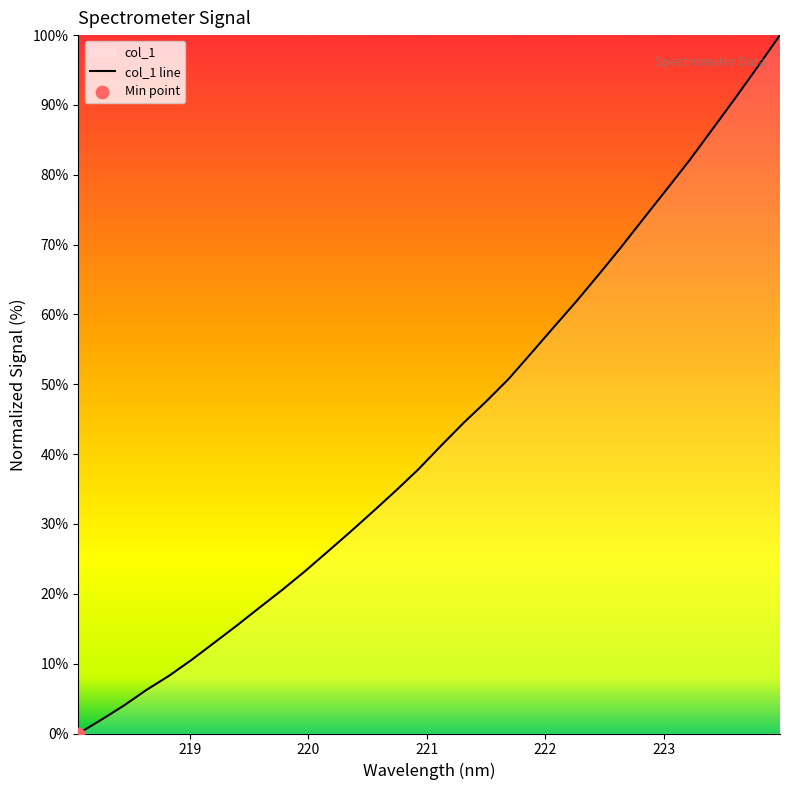

Approximately how many times larger is the value at 223.408 compared to 223.7895?

0.9